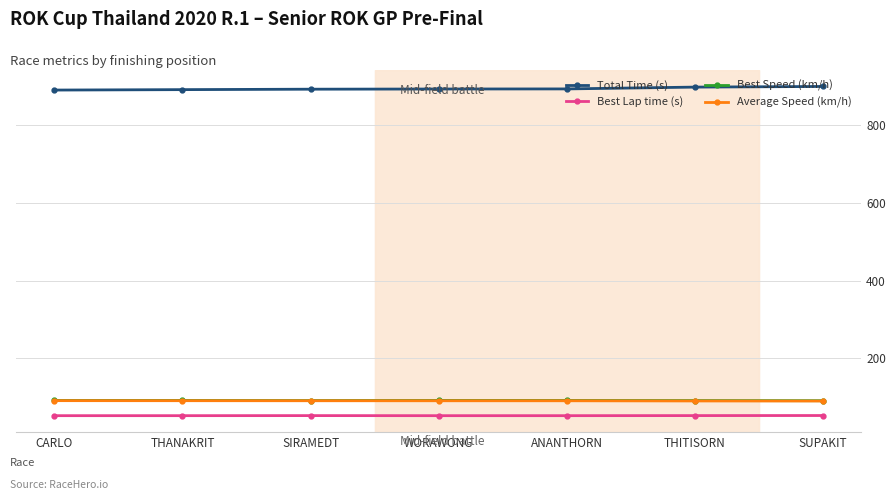

True or false: Best Speed (km/h) and Total Time (s) intersect in this chart.

False